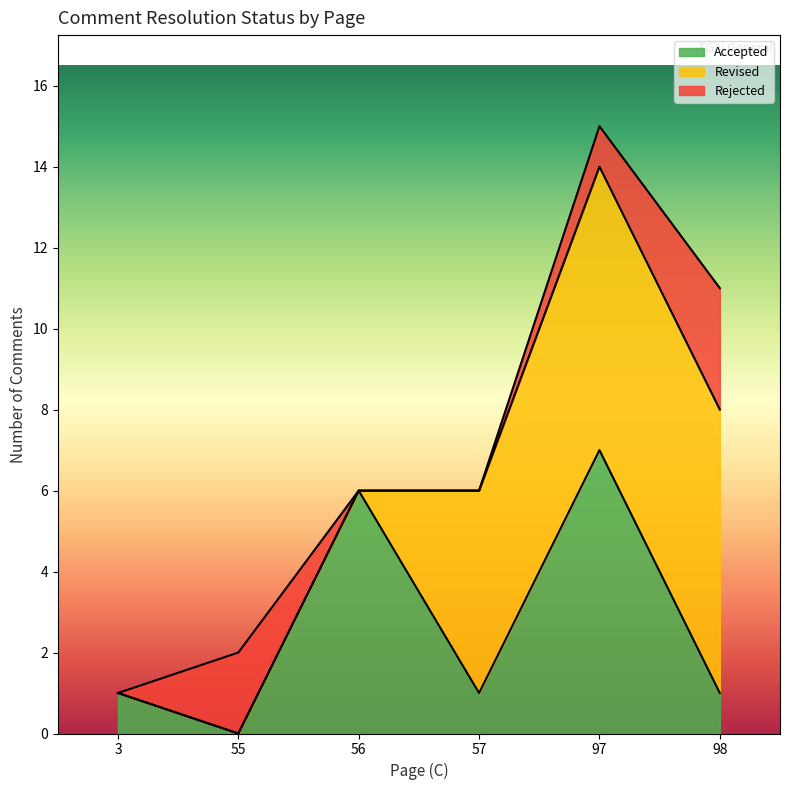

At which category is the sum across all series the highest?

97